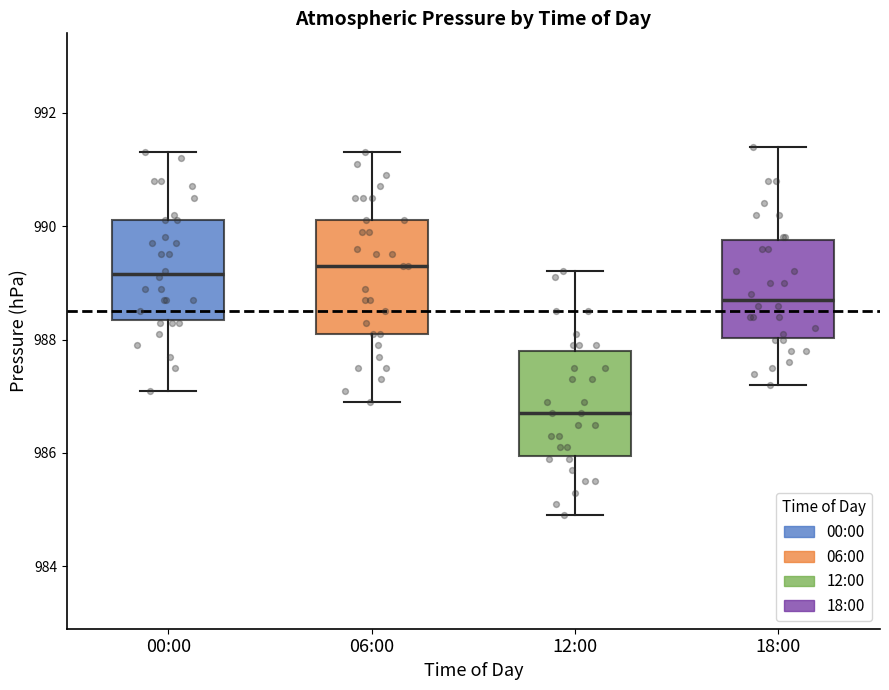

Reading left to right, transcribe this box plot: for each box, give where its median line is, the range the box spans, and where its two whiskers end, as read against the y-axis. The values are not printed on the chart, so give them approximately, as read against the axis.

00:00: median 989.2, box 988.4 to 990.2, whiskers 987.2 to 991.4
06:00: median 989.4, box 988.2 to 990.2, whiskers 987.0 to 991.4
12:00: median 986.8, box 986.0 to 987.8, whiskers 985.0 to 989.2
18:00: median 988.8, box 988.0 to 989.8, whiskers 987.2 to 991.4